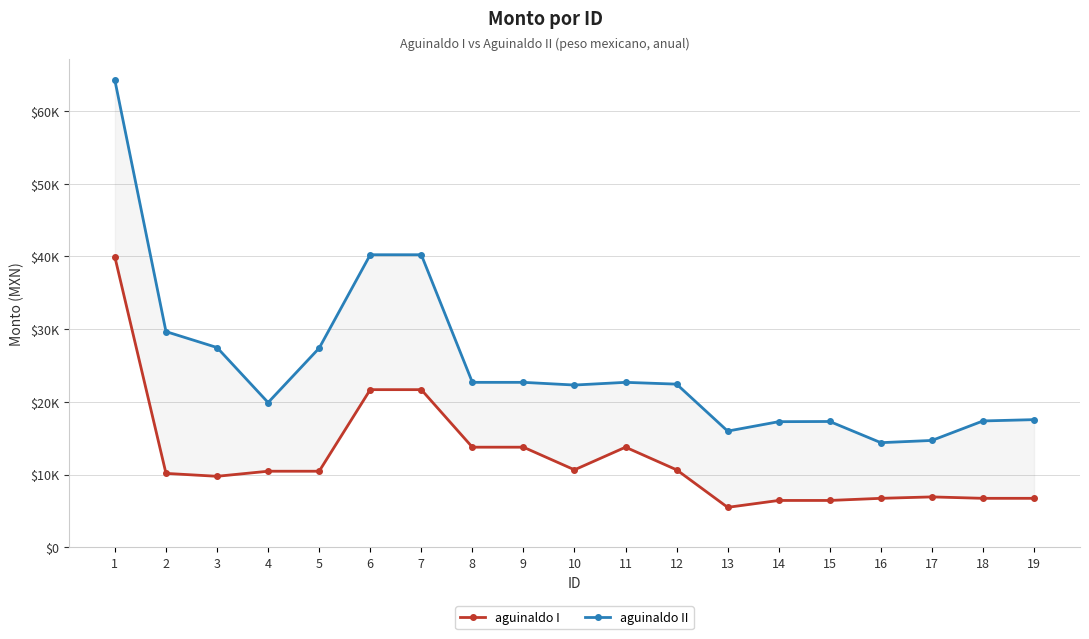

True or false: aguinaldo I has a value of 21684.6 at 7.

True